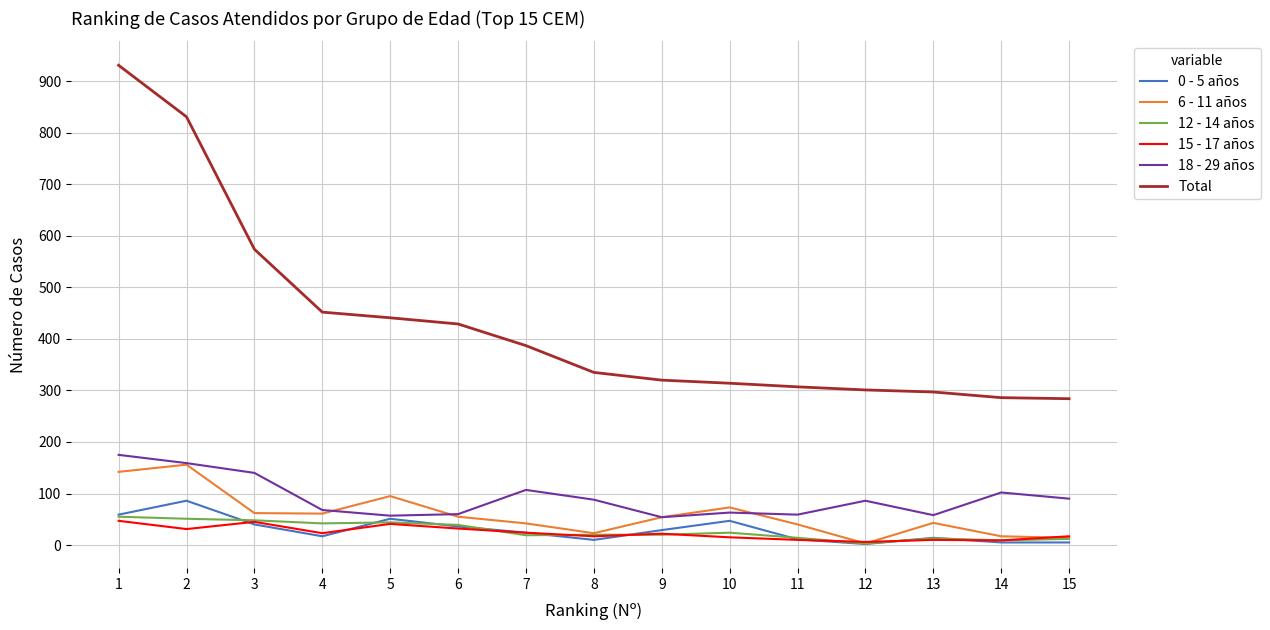

Does the chart display data point markers on the line(s)?

No